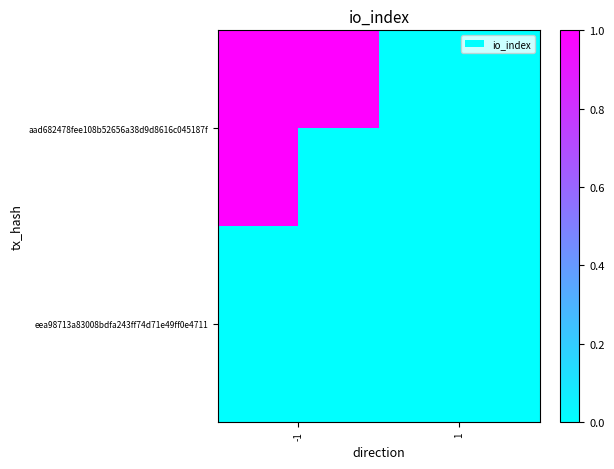

List the series in order of their overall mean, highest first.

aad682478fee108b52656a38d9d8616c045187f, eea98713a83008bdfa243ff74d71e49ff0e4711